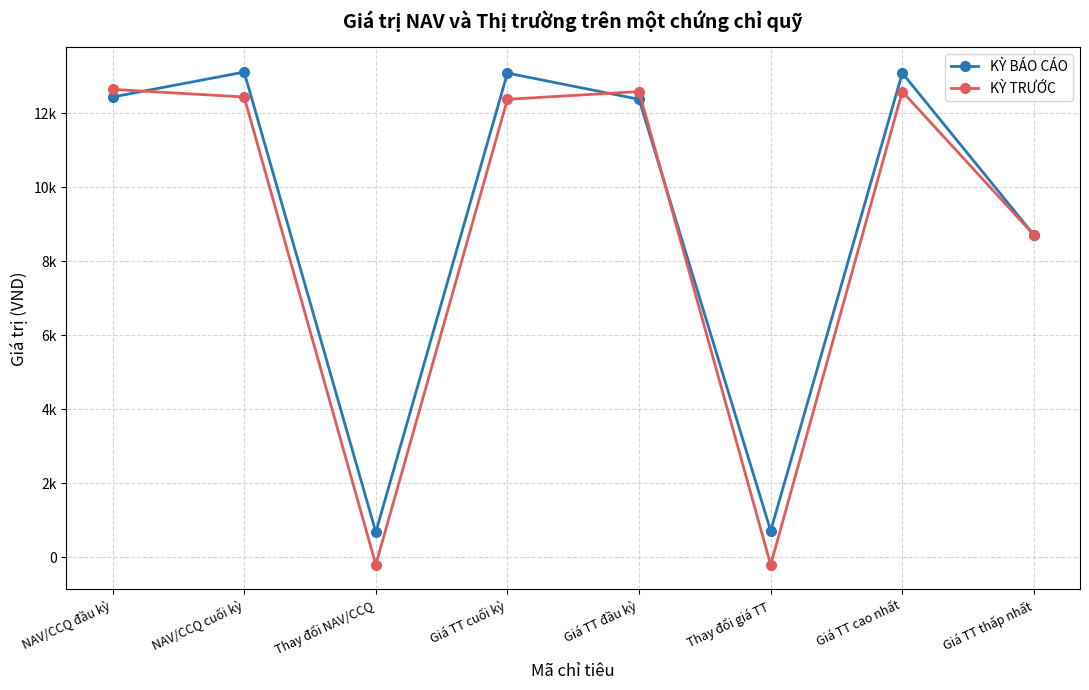

True or false: KỲ TRƯỚC and KỲ BÁO CÁO cross at least once.

True